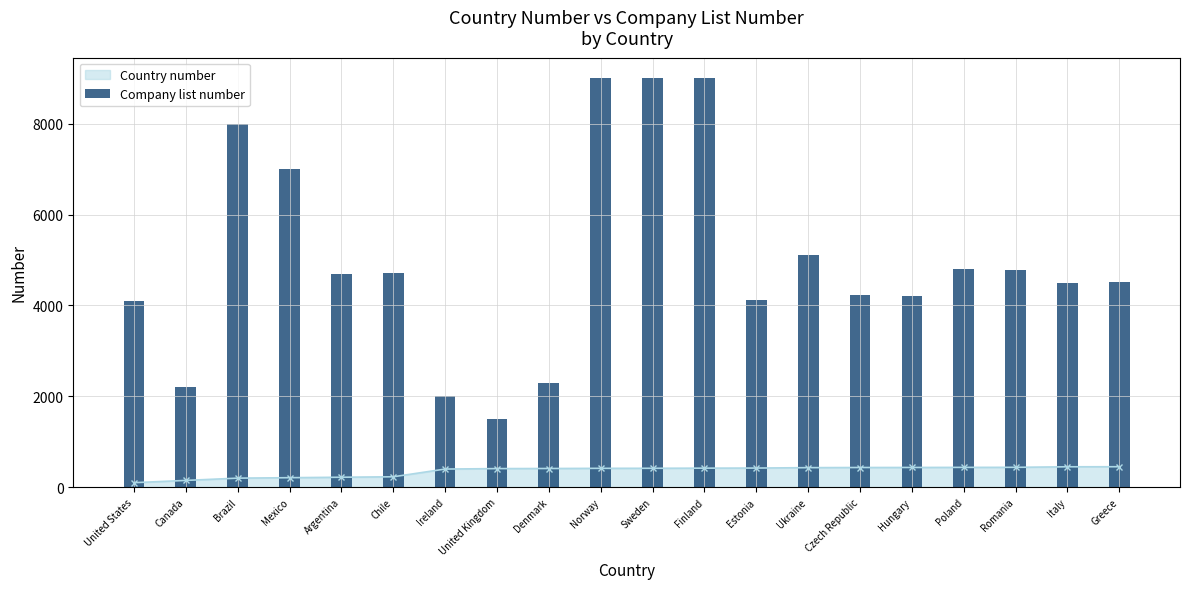

What is the sum of the values at Norway and Ireland?

11000